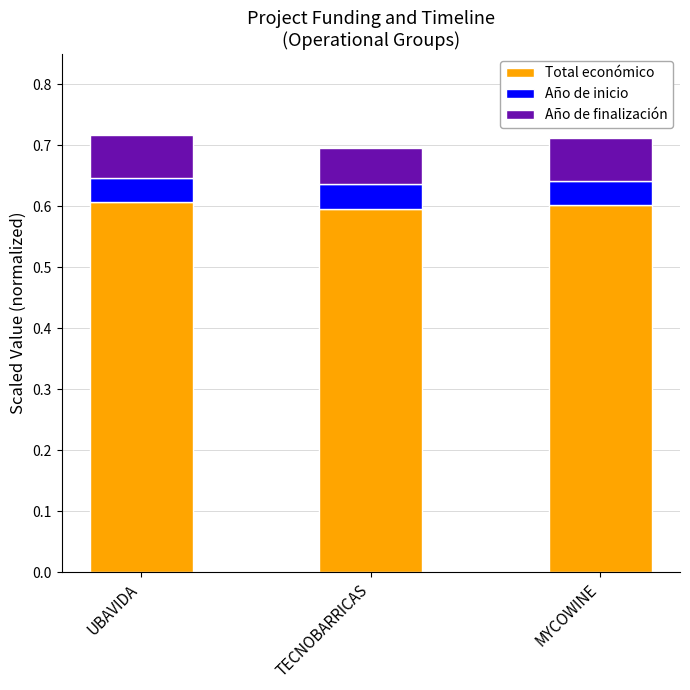

What is the highest value of the Total económico series?

0.6